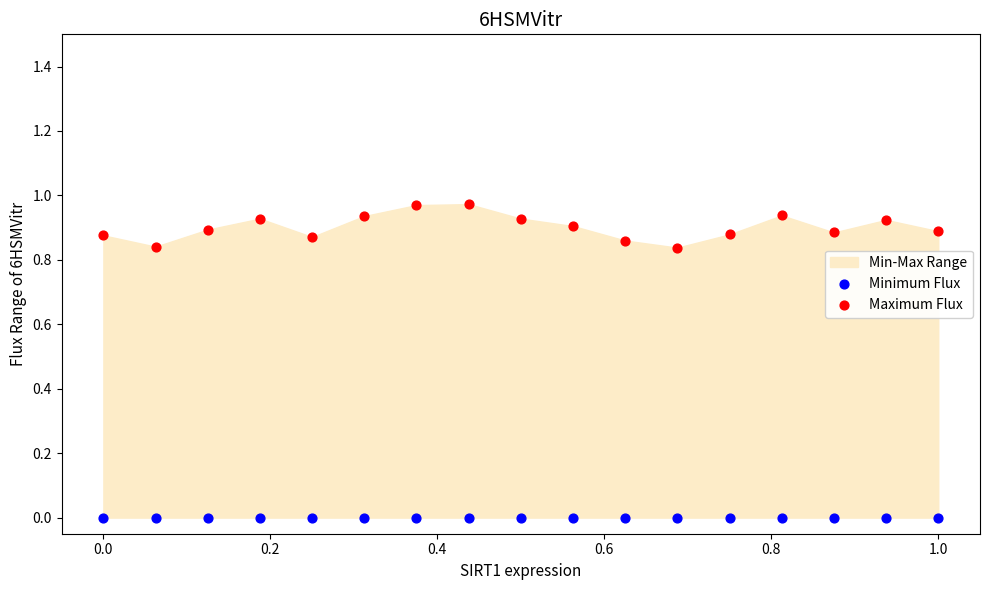

Which series reaches the maximum Y coordinate?

Maximum Flux